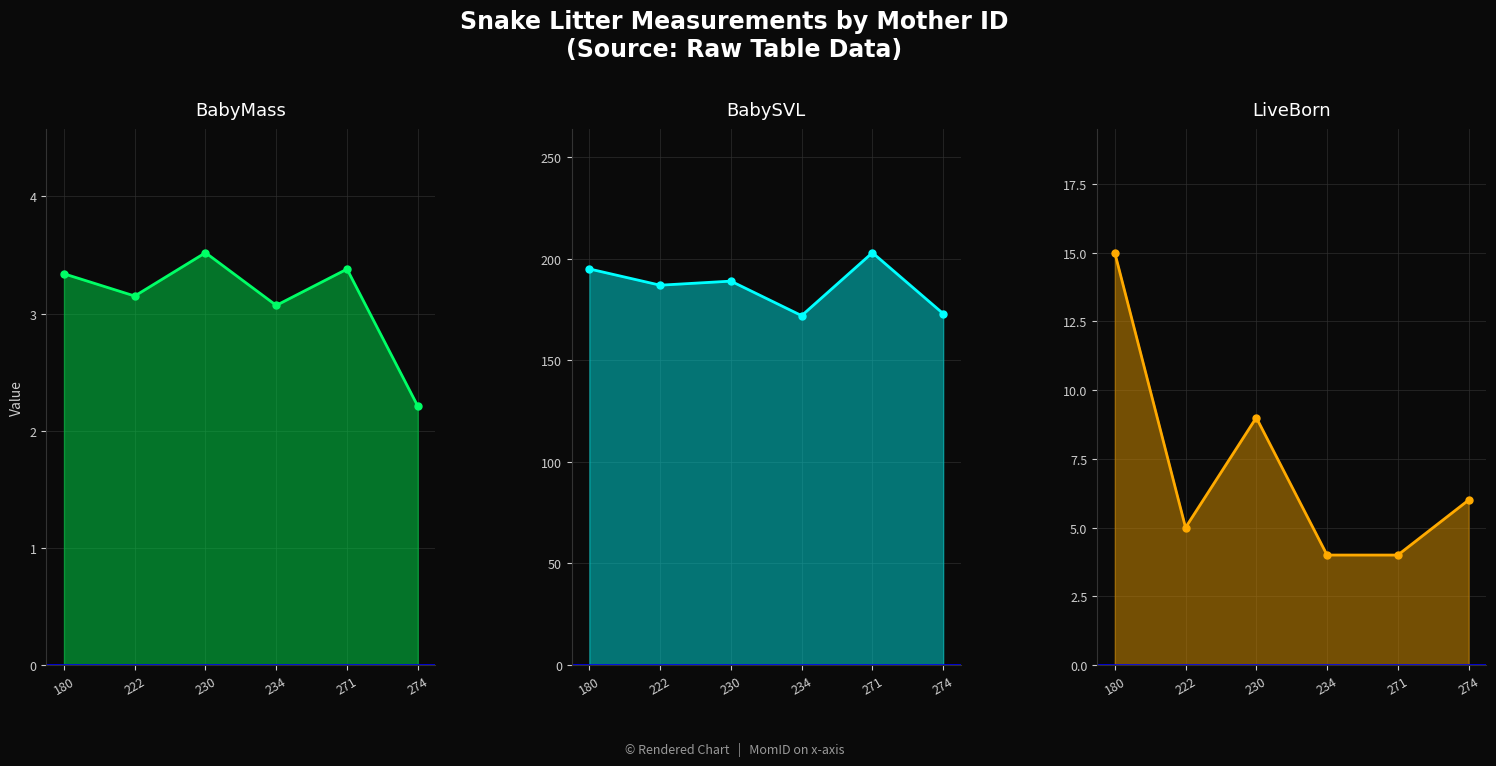

At which category does the chart reach its minimum across all series?

274